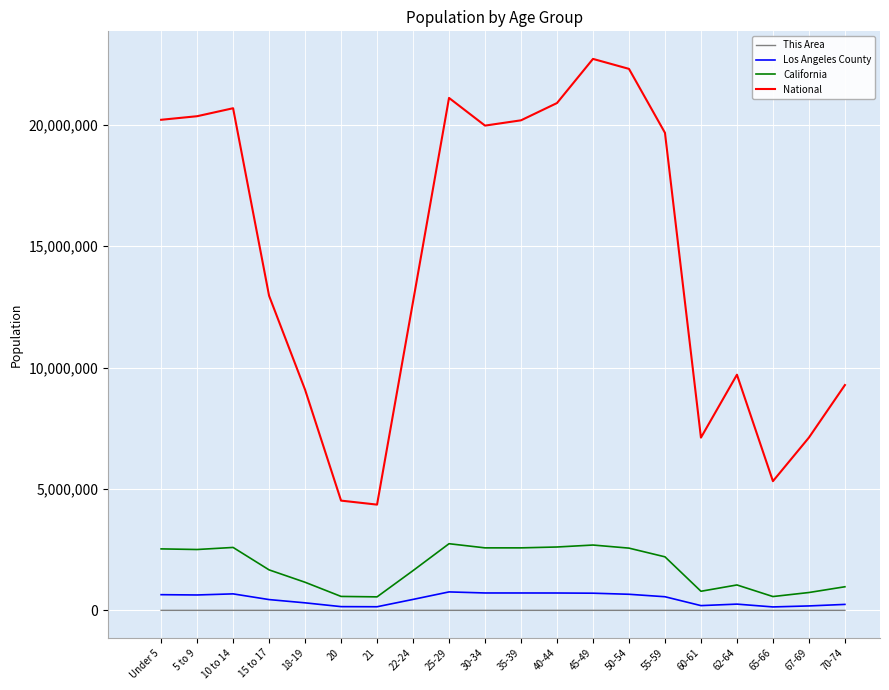

What is the spread (max minus min) of values at 45-49?

22708208